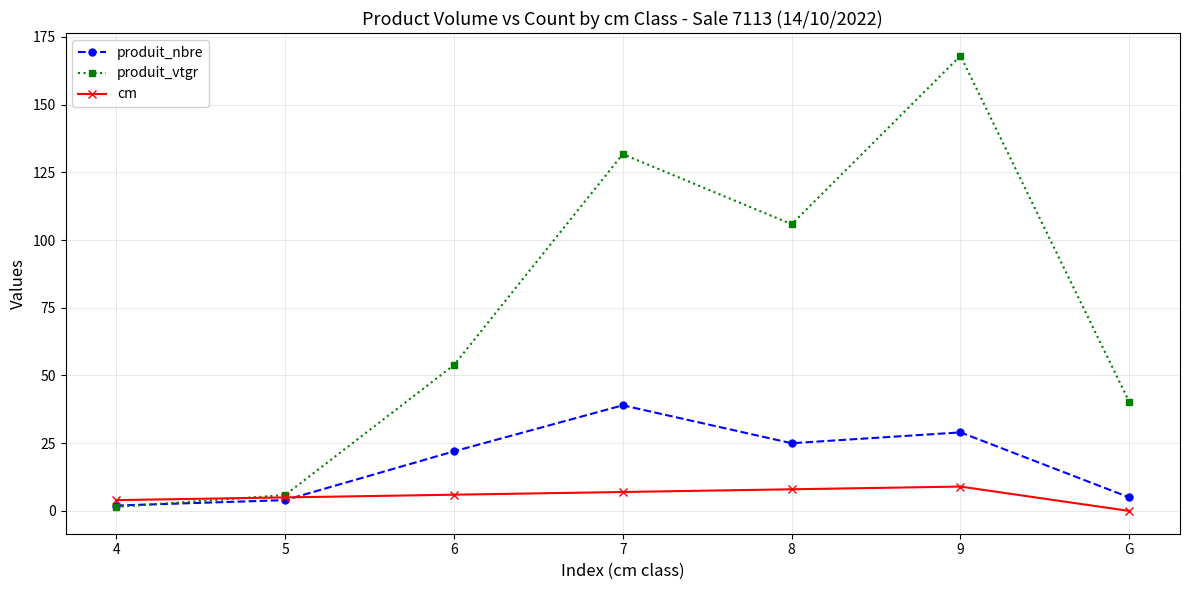

At how many categories does at least one series exceed 22?

5